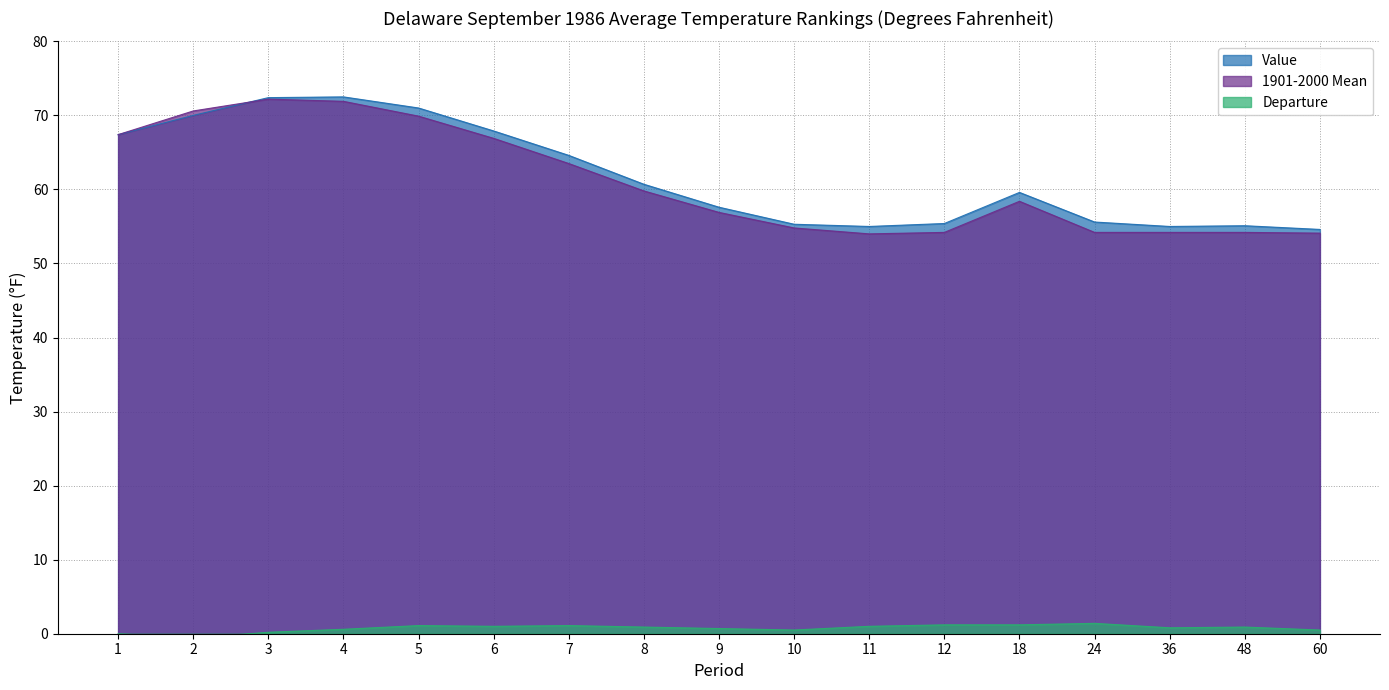

What is the value of the 1901-2000 Mean point at the 13th from the left?

58.4